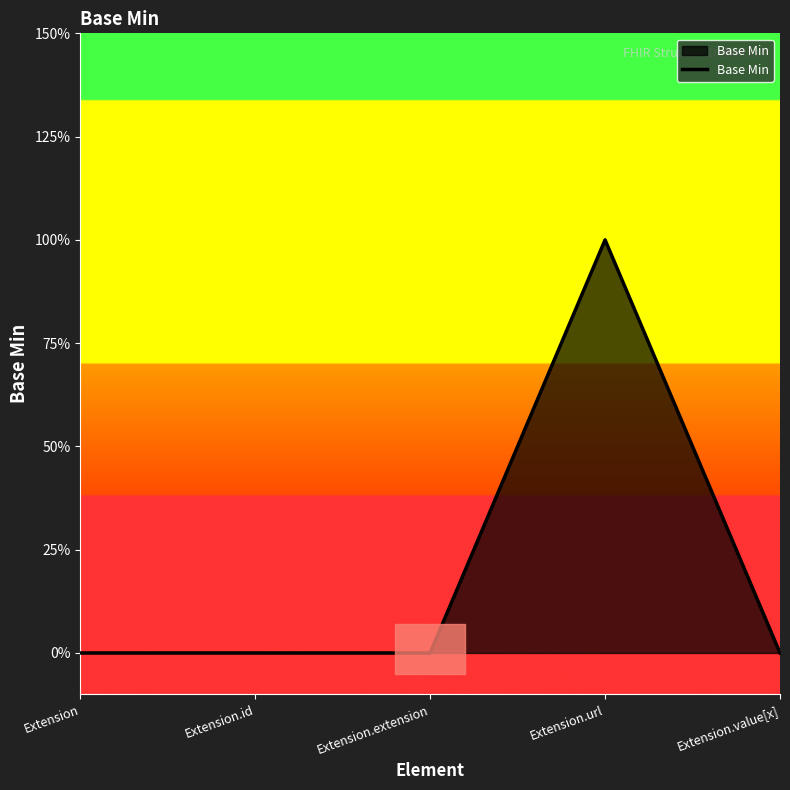

True or false: there are more than 2 points higher than both neighbors.

False